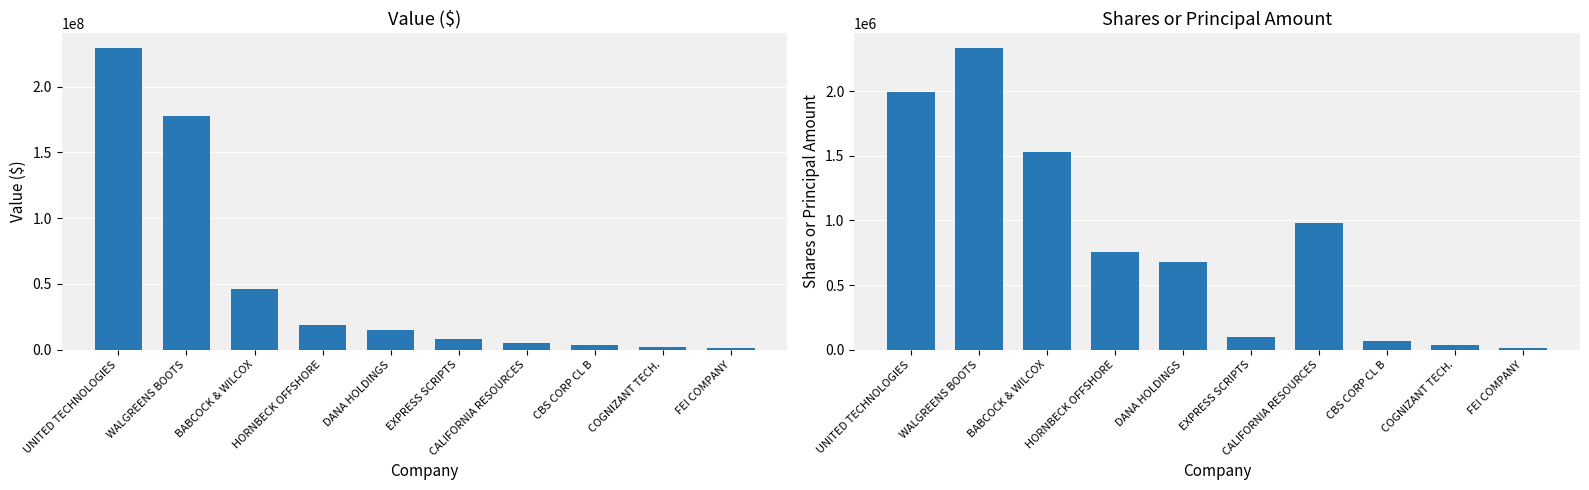

Is it true that Shares or principal amount equals 3682 at FEI COMPANY?

False